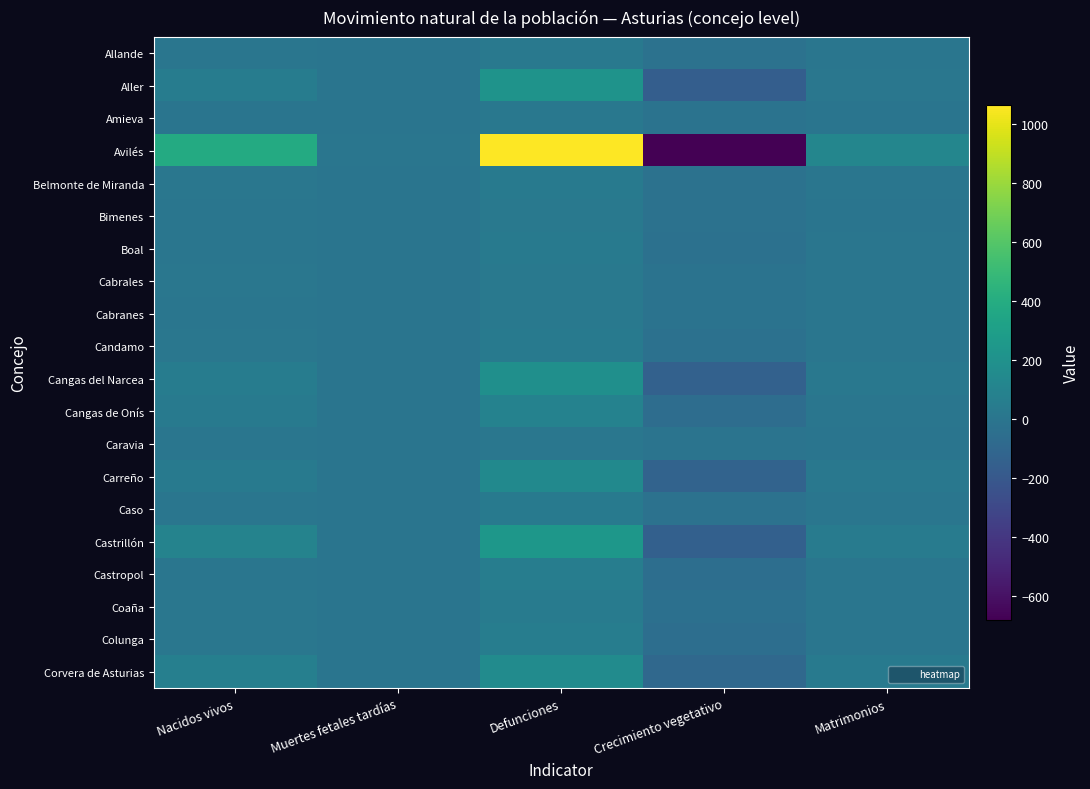

Reading left to right, what are all the values shown in this chart?

Allande: Nacidos vivos=6	Muertes fetales tardías=0	Defunciones=28	Crecimiento vegetativo=-22	Matrimonios=2
Aller: Nacidos vivos=55	Muertes fetales tardías=0	Defunciones=213	Crecimiento vegetativo=-158	Matrimonios=12
Amieva: Nacidos vivos=1	Muertes fetales tardías=0	Defunciones=15	Crecimiento vegetativo=-14	Matrimonios=1
Avilés: Nacidos vivos=384	Muertes fetales tardías=2	Defunciones=1064	Crecimiento vegetativo=-680	Matrimonios=119
Belmonte de Miranda: Nacidos vivos=10	Muertes fetales tardías=0	Defunciones=34	Crecimiento vegetativo=-24	Matrimonios=3
Bimenes: Nacidos vivos=4	Muertes fetales tardías=0	Defunciones=28	Crecimiento vegetativo=-24	Matrimonios=1
Boal: Nacidos vivos=8	Muertes fetales tardías=0	Defunciones=36	Crecimiento vegetativo=-28	Matrimonios=3
Cabrales: Nacidos vivos=10	Muertes fetales tardías=0	Defunciones=28	Crecimiento vegetativo=-18	Matrimonios=2
Cabranes: Nacidos vivos=4	Muertes fetales tardías=0	Defunciones=23	Crecimiento vegetativo=-19	Matrimonios=2
Candamo: Nacidos vivos=9	Muertes fetales tardías=0	Defunciones=41	Crecimiento vegetativo=-32	Matrimonios=4
Cangas del Narcea: Nacidos vivos=50	Muertes fetales tardías=0	Defunciones=191	Crecimiento vegetativo=-141	Matrimonios=18
Cangas de Onís: Nacidos vivos=39	Muertes fetales tardías=0	Defunciones=94	Crecimiento vegetativo=-55	Matrimonios=8
Caravia: Nacidos vivos=2	Muertes fetales tardías=0	Defunciones=10	Crecimiento vegetativo=-8	Matrimonios=0
Carreño: Nacidos vivos=29	Muertes fetales tardías=0	Defunciones=151	Crecimiento vegetativo=-122	Matrimonios=16
Caso: Nacidos vivos=8	Muertes fetales tardías=0	Defunciones=29	Crecimiento vegetativo=-21	Matrimonios=5
Castrillón: Nacidos vivos=100	Muertes fetales tardías=0	Defunciones=242	Crecimiento vegetativo=-142	Matrimonios=44
Castropol: Nacidos vivos=8	Muertes fetales tardías=0	Defunciones=59	Crecimiento vegetativo=-51	Matrimonios=4
Coaña: Nacidos vivos=12	Muertes fetales tardías=0	Defunciones=46	Crecimiento vegetativo=-34	Matrimonios=7
Colunga: Nacidos vivos=11	Muertes fetales tardías=0	Defunciones=61	Crecimiento vegetativo=-50	Matrimonios=3
Corvera de Asturias: Nacidos vivos=74	Muertes fetales tardías=0	Defunciones=163	Crecimiento vegetativo=-89	Matrimonios=32